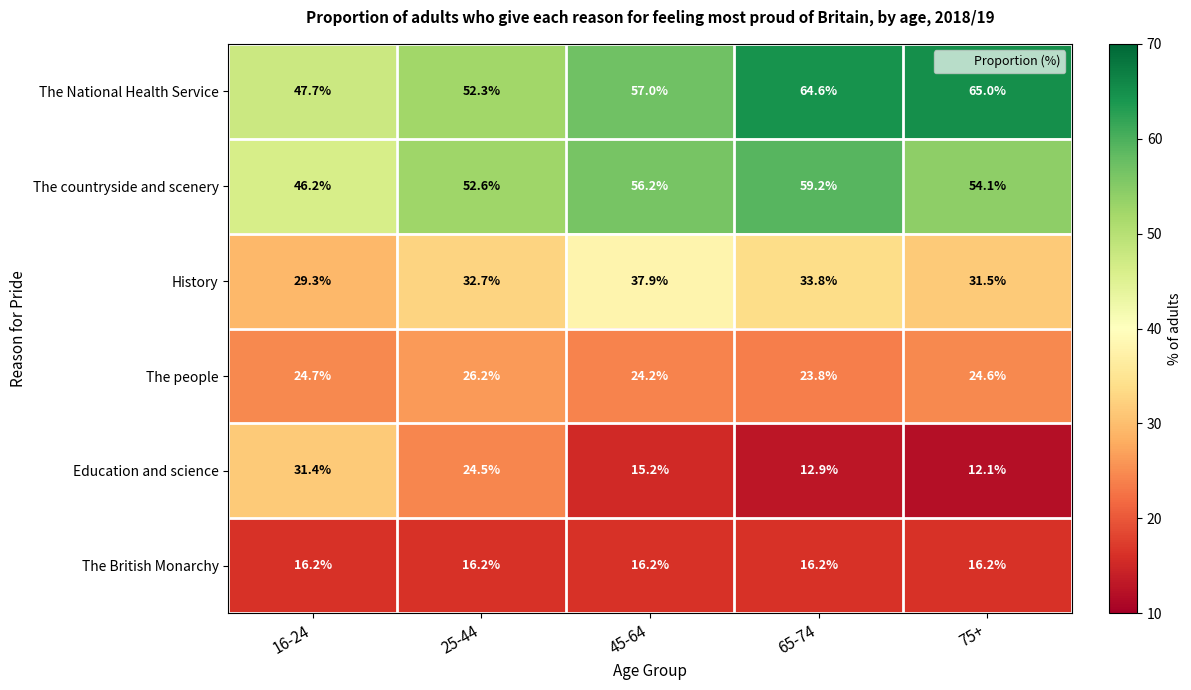

Which series has the largest total across all categories?

The National Health Service